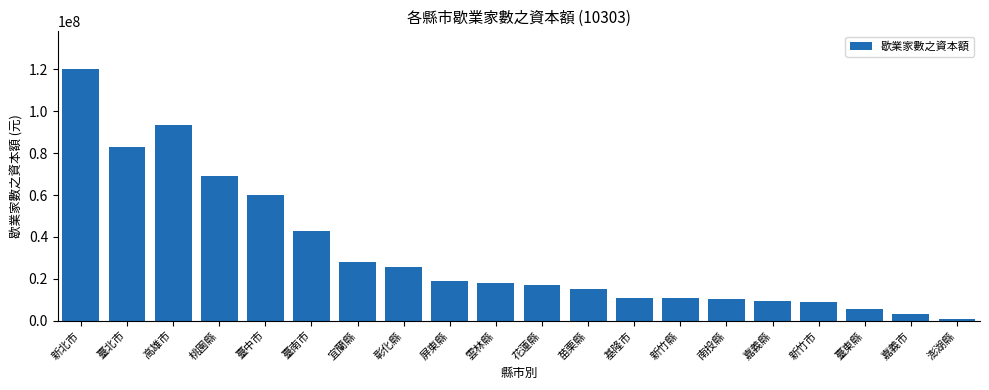

How many bars are there in total?

20